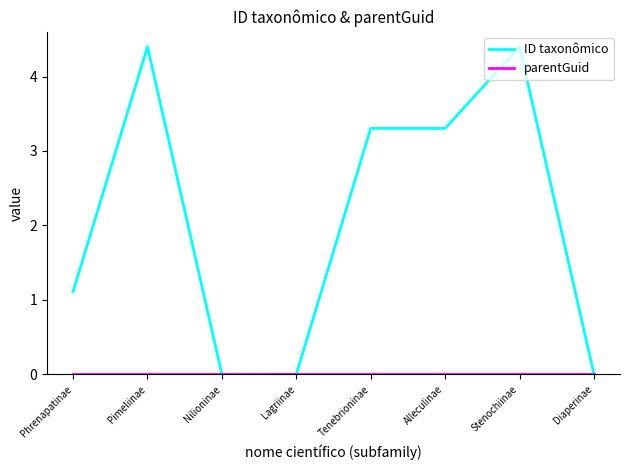

What is the average value of the ID taxonômico series?

2.1